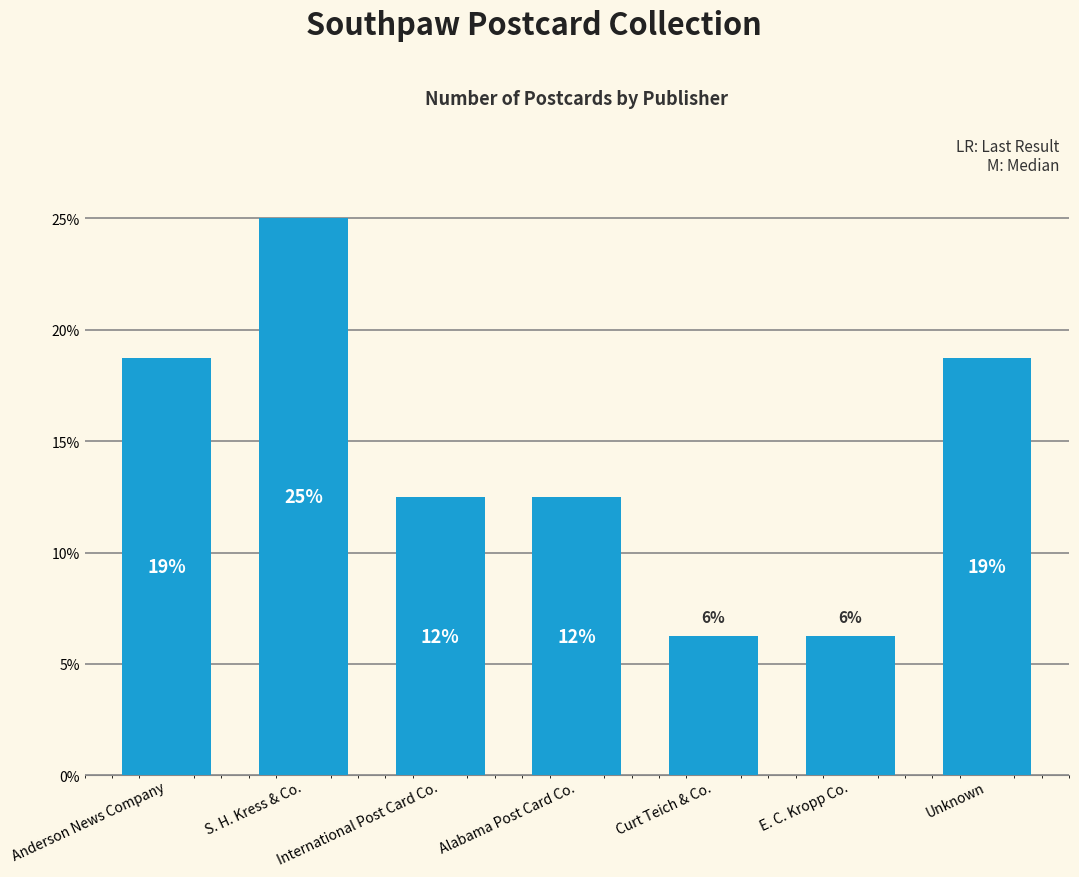

Which has a higher value, S. H. Kress & Co. or International Post Card Co.?

S. H. Kress & Co.